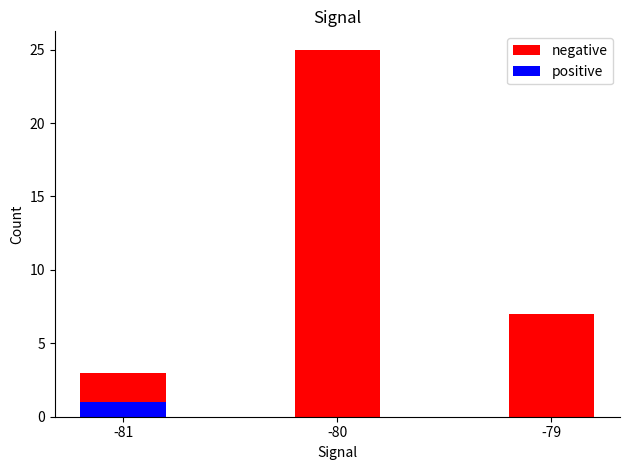

Rank the series by their average value, from highest to lowest.

negative, positive